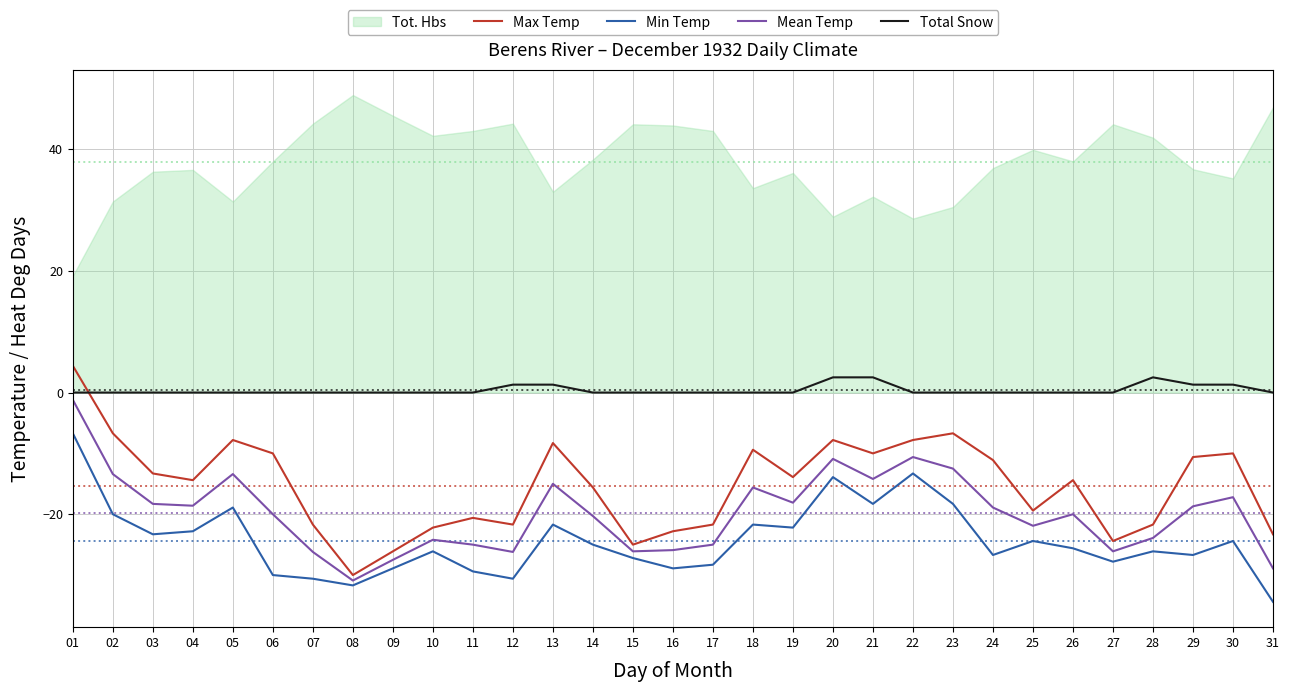

The Total Snow series shows 0.0 at 03. True or false?

True